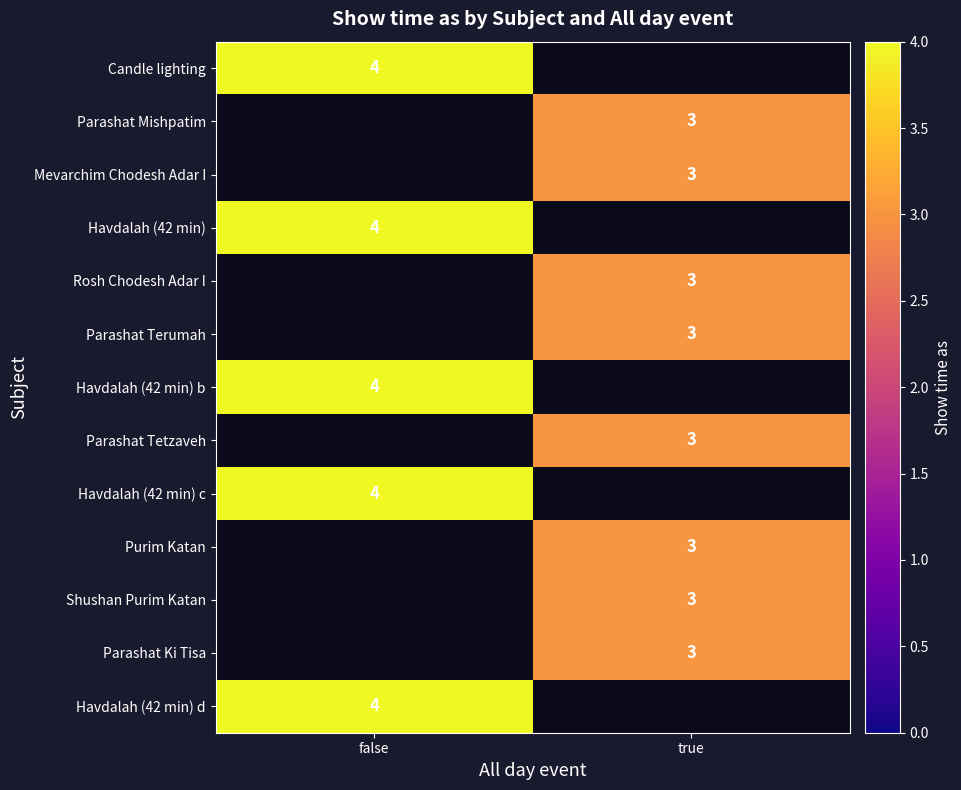

True or false: Candle lighting has a value of 4 at false.

True